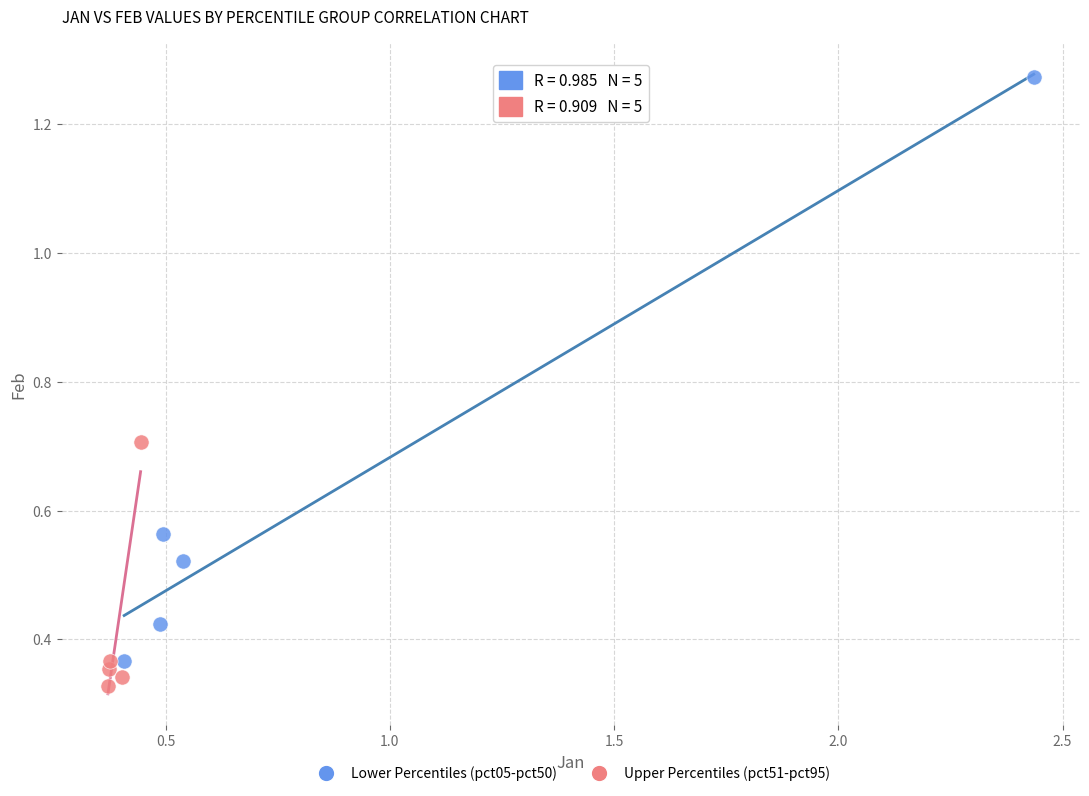

Which series contains the highest Y value?

Lower Percentiles (pct05-pct50)